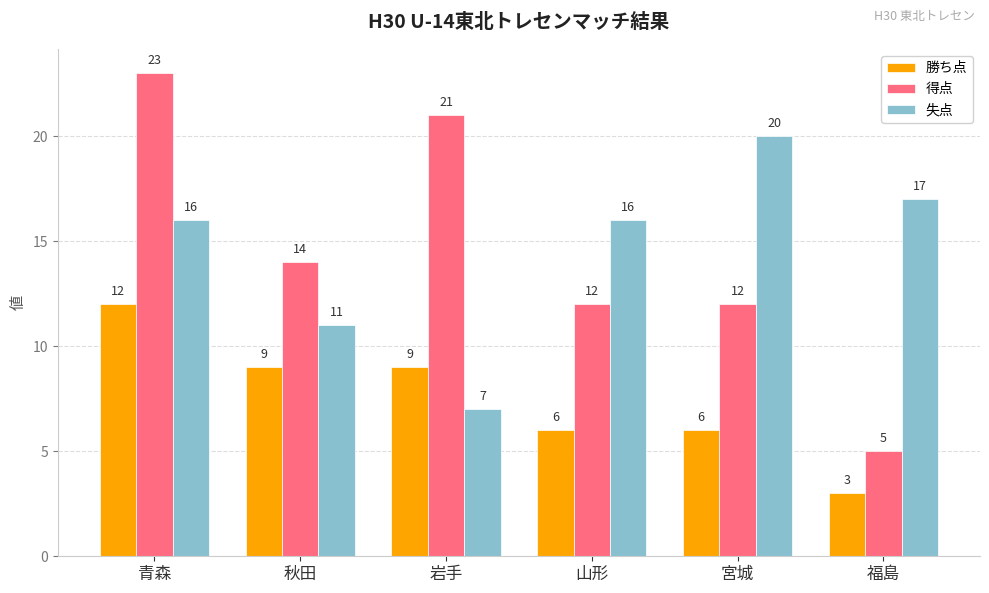

What is the sum of all 得点 values?

87